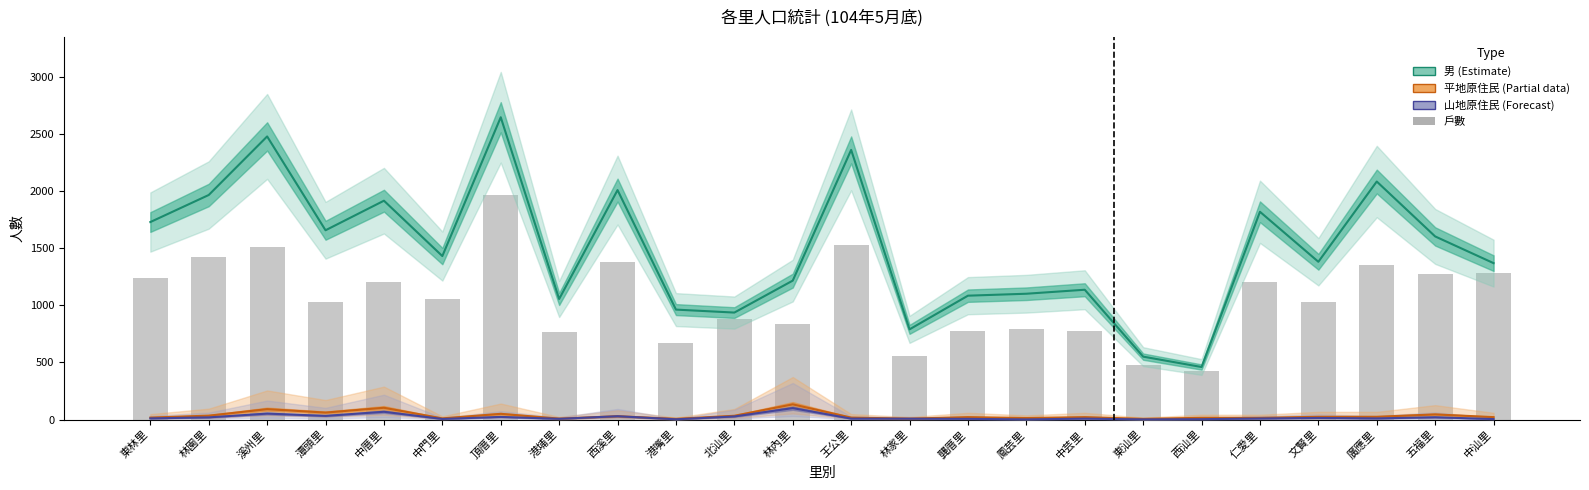

Which label corresponds to the largest value in the chart?

頂厝里